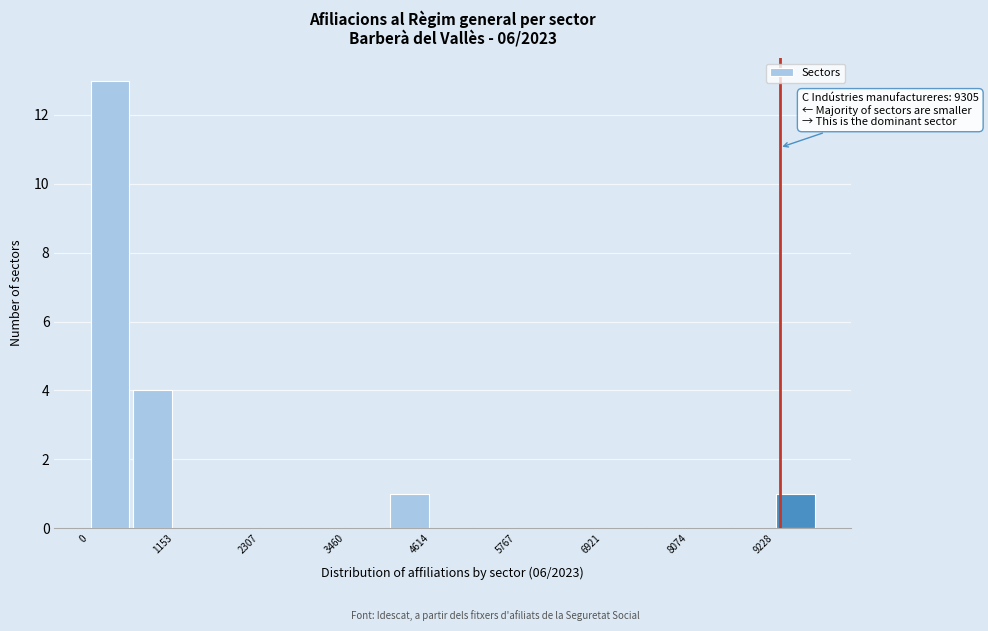

Read against the x-axis, roughly where is the centre of the tallest bar?

200